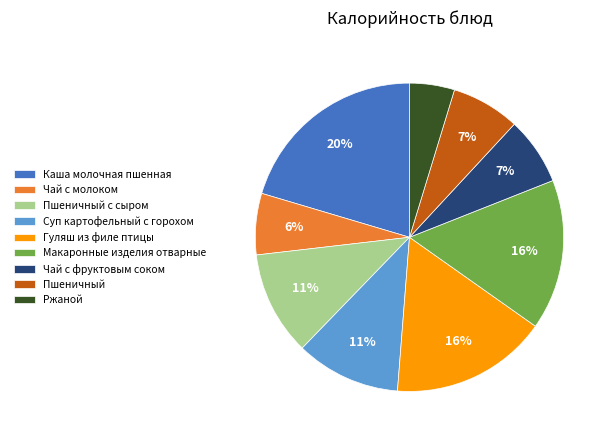

How many slices are in this pie chart?

9